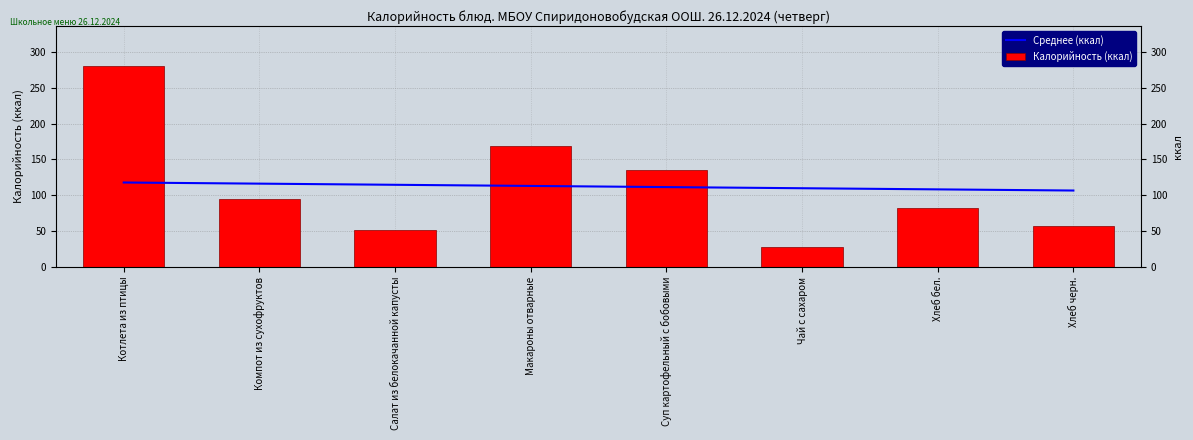

Which series has the largest range (max minus min)?

Калорийность (ккал)